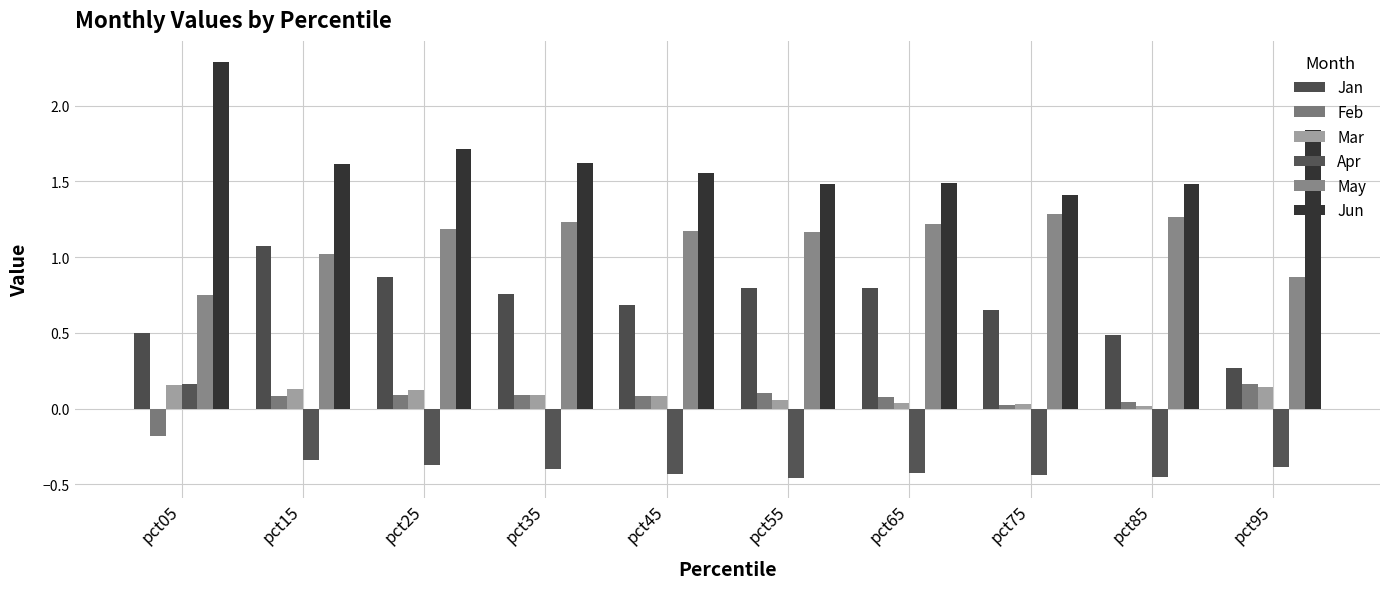

Which category has the lowest value across all series?

pct55